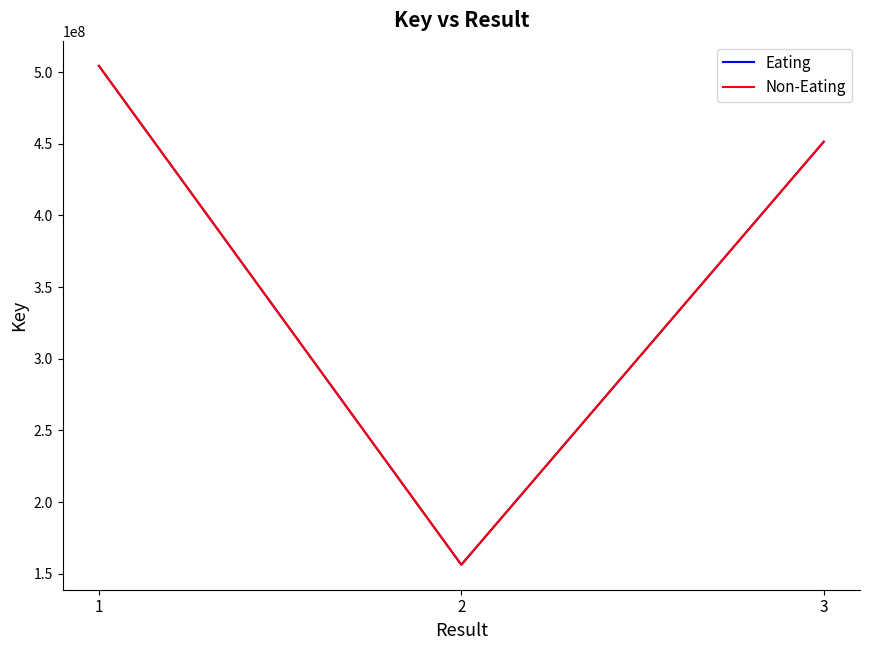

What is the difference between the second highest and minimum values in the Eating series?

295225230